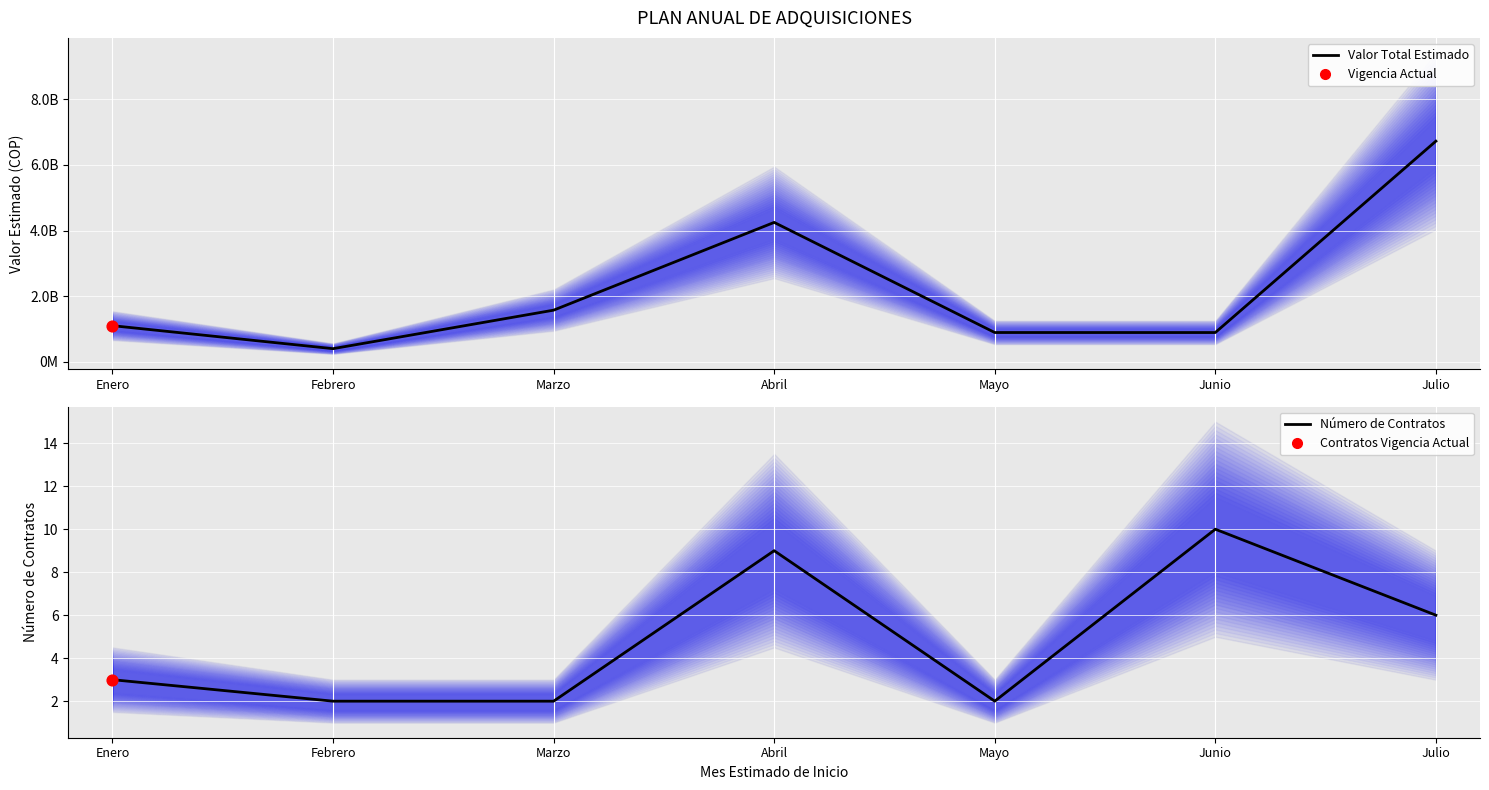

Which series reaches the maximum Y coordinate?

Valor Total Estimado